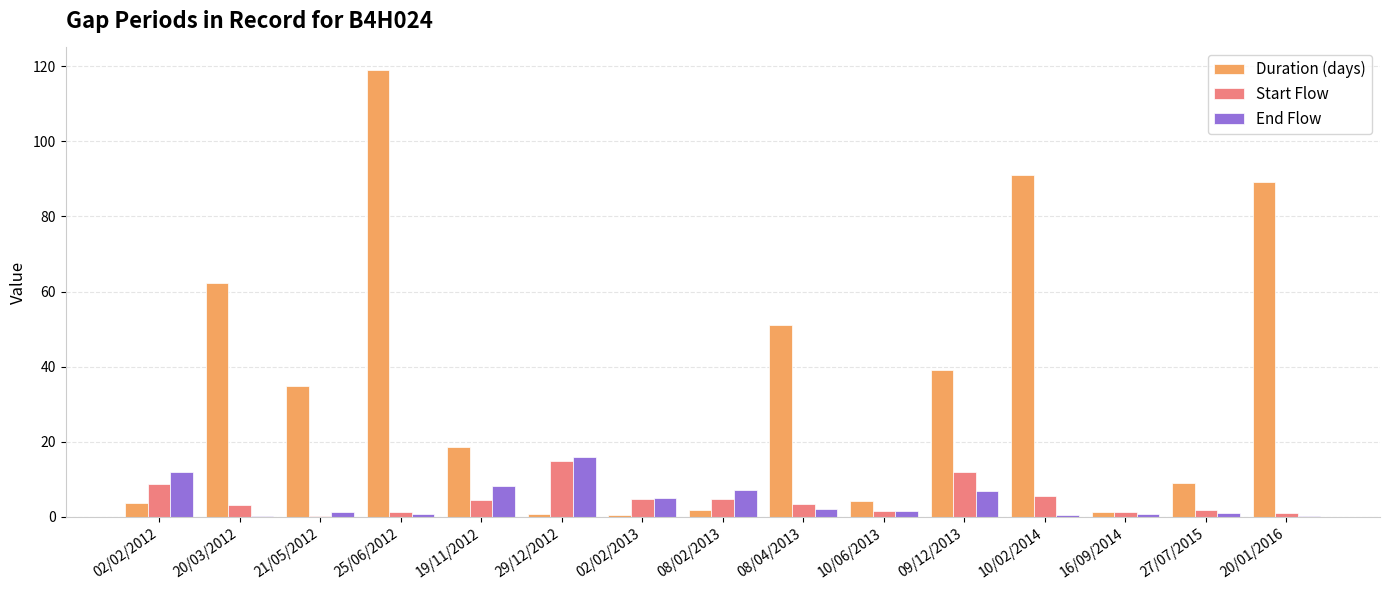

What is the total value across all series at 10/06/2013?

7.5